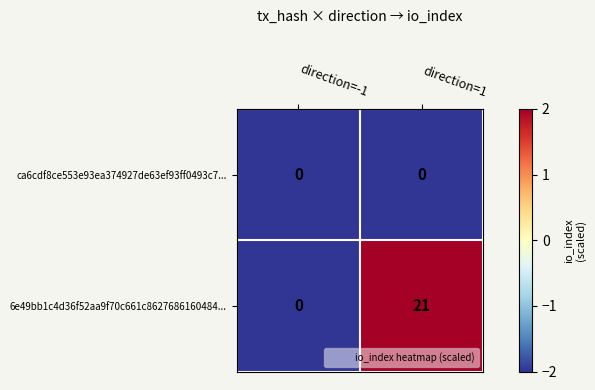

Rank the series by their maximum value, from highest to lowest.

6e49bb1c4d36f52aa9f70c661c8627686160484..., ca6cdf8ce553e93ea374927de63ef93ff0493c7...